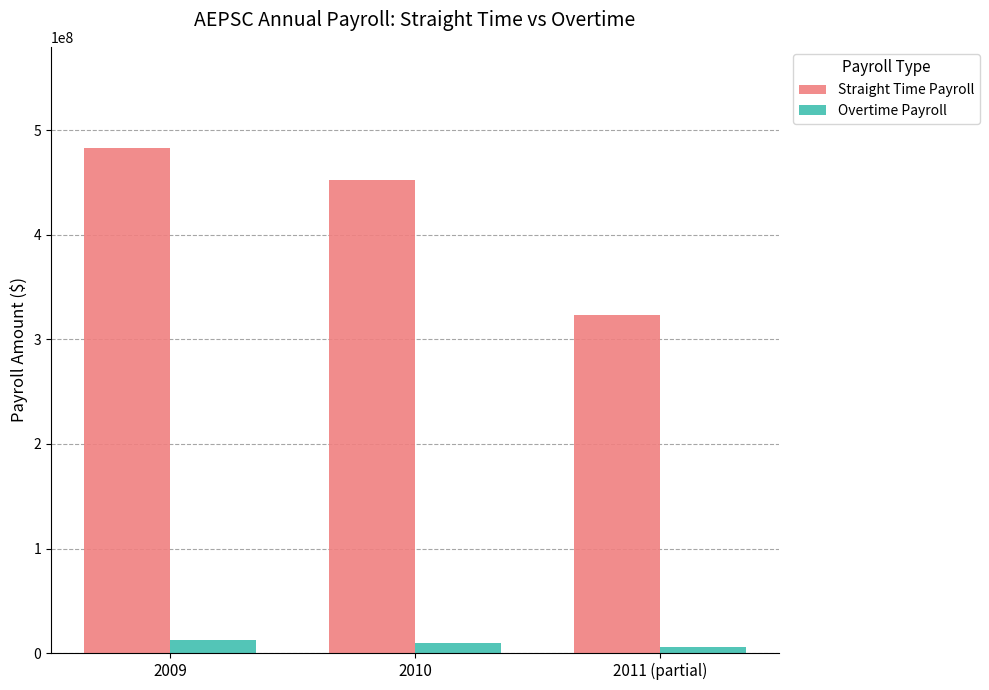

How many bars are there in total?

6